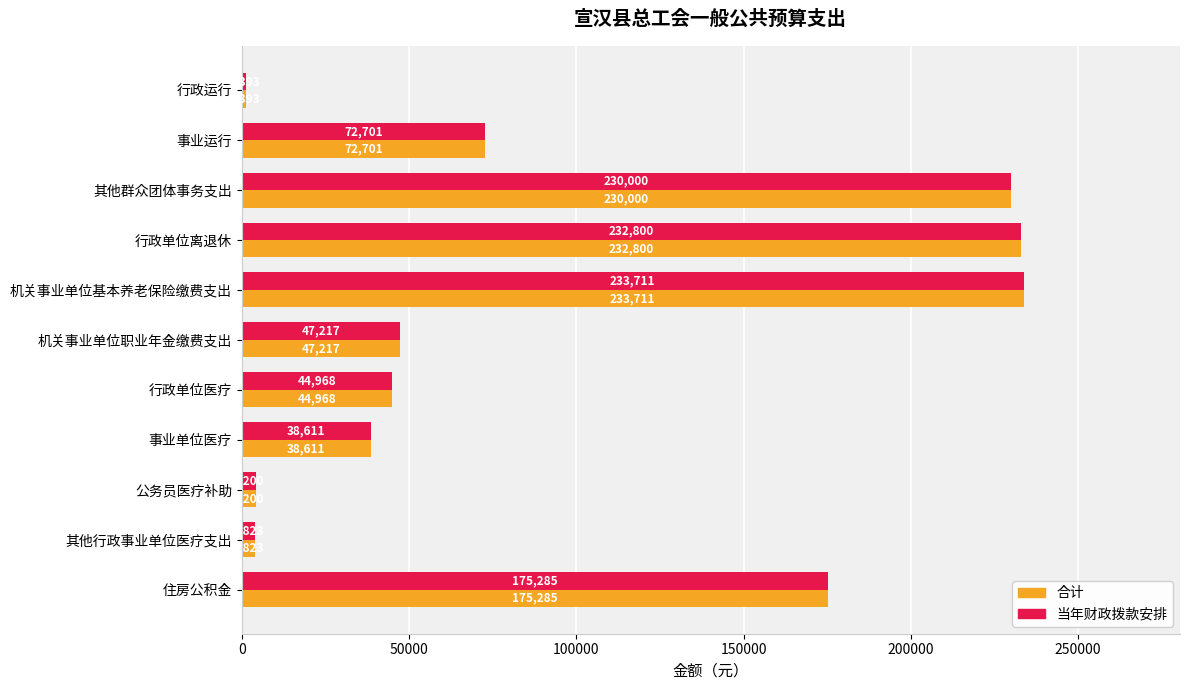

List the labels in order of 合计 value, smallest first.

行政运行, 其他行政事业单位医疗支出, 公务员医疗补助, 事业单位医疗, 行政单位医疗, 机关事业单位职业年金缴费支出, 事业运行, 住房公积金, 其他群众团体事务支出, 行政单位离退休, 机关事业单位基本养老保险缴费支出